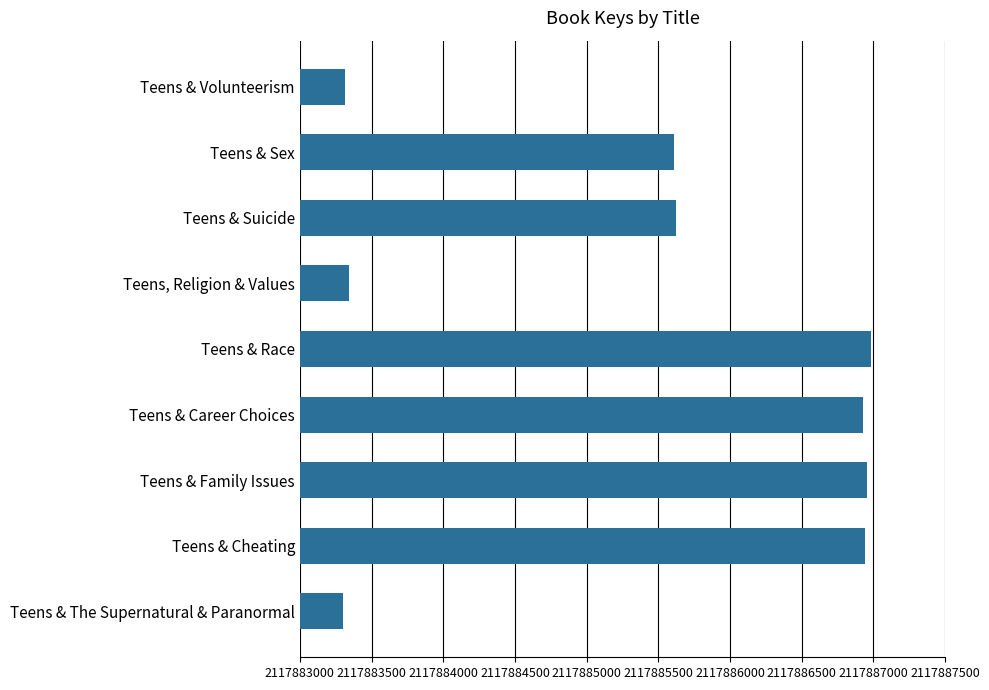

Does the chart contain stacked bars?

No